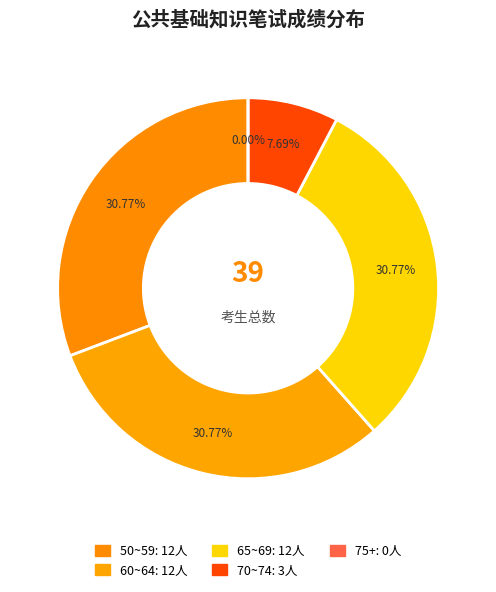

Is the sum of 10 and 24 greater than half?

No